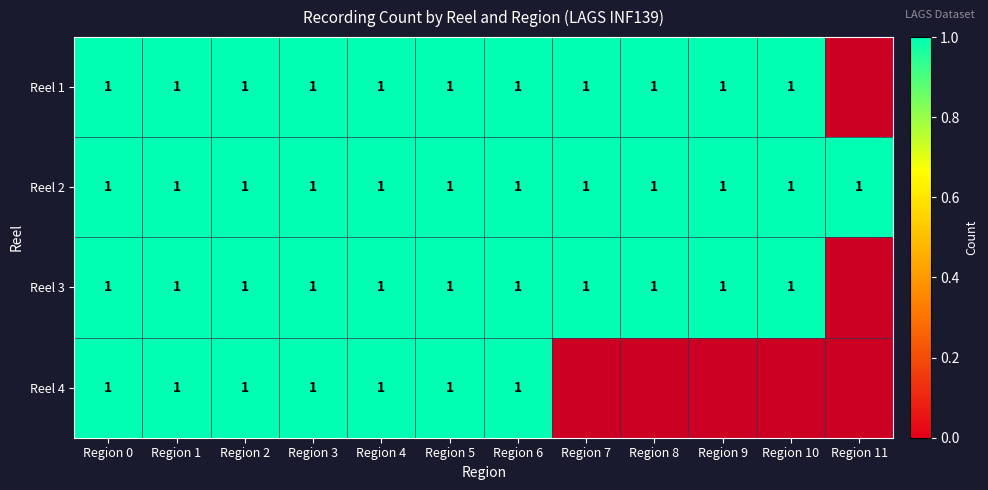

How many series are shown in this chart?

4